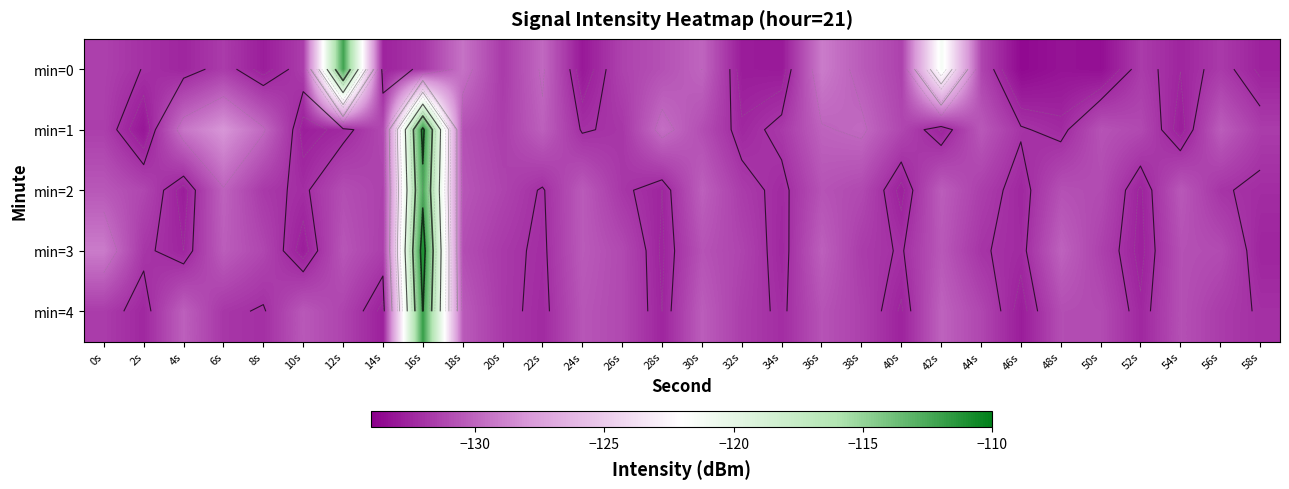

What value does the min=1 series have at 24s?

-132.1